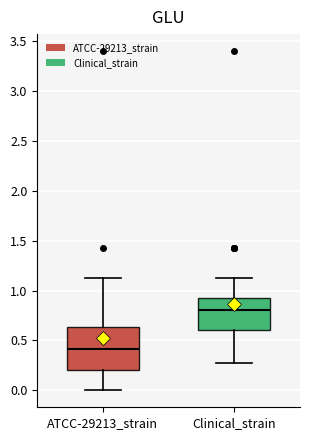

Where does the median line of the box for ATCC-29213_strain sit on the y-axis? The values are not printed on the chart, so give them approximately, as read against the axis.

0.40